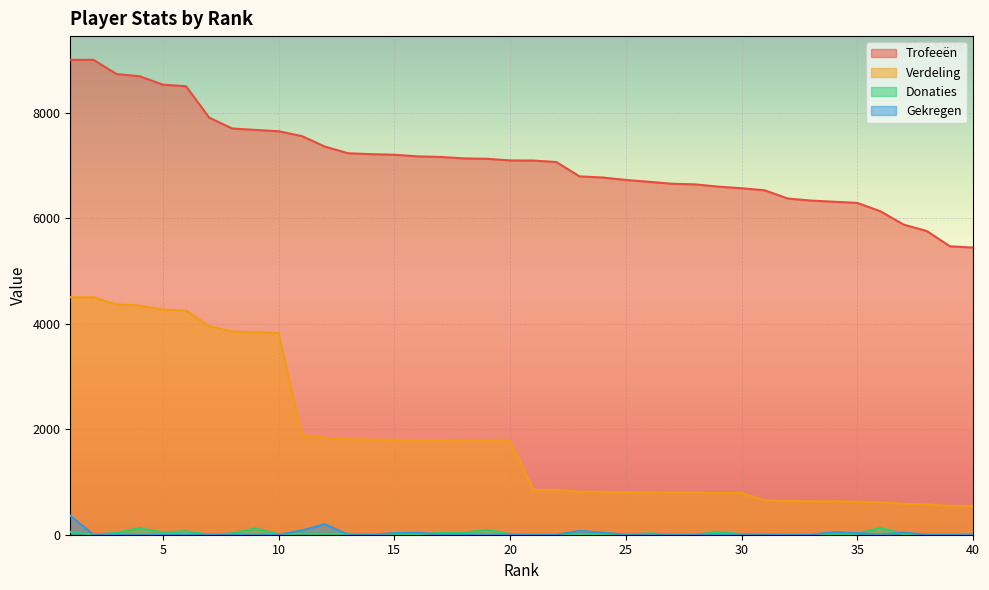

How many lines are shown in the chart?

4